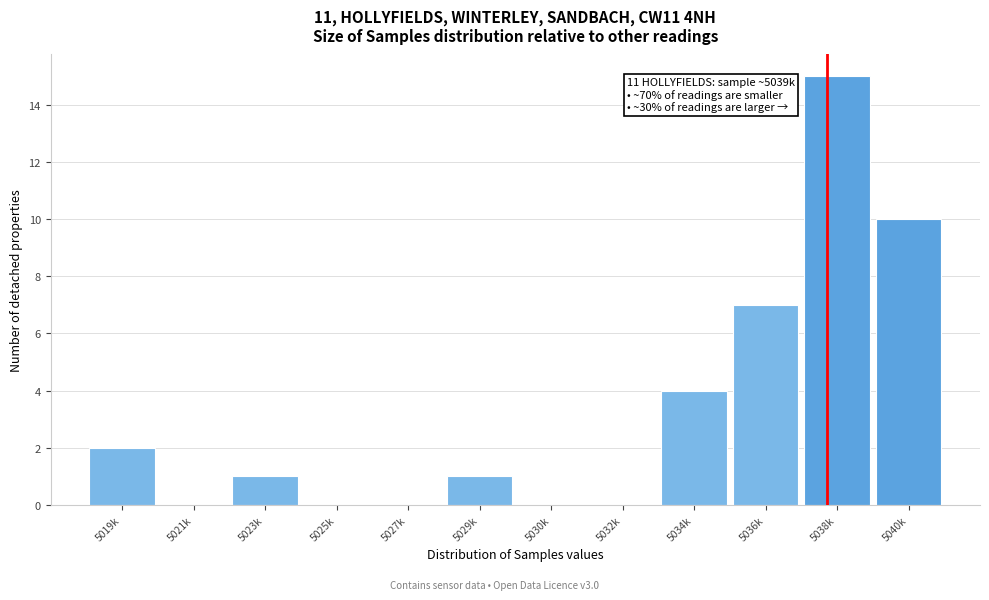

Reading left to right, what are all the values shown in this chart?

5019k=2	5021k=0	5023k=1	5025k=0	5027k=0	5029k=1	5030k=0	5032k=0	5034k=4	5036k=7	5038k=15	5040k=10